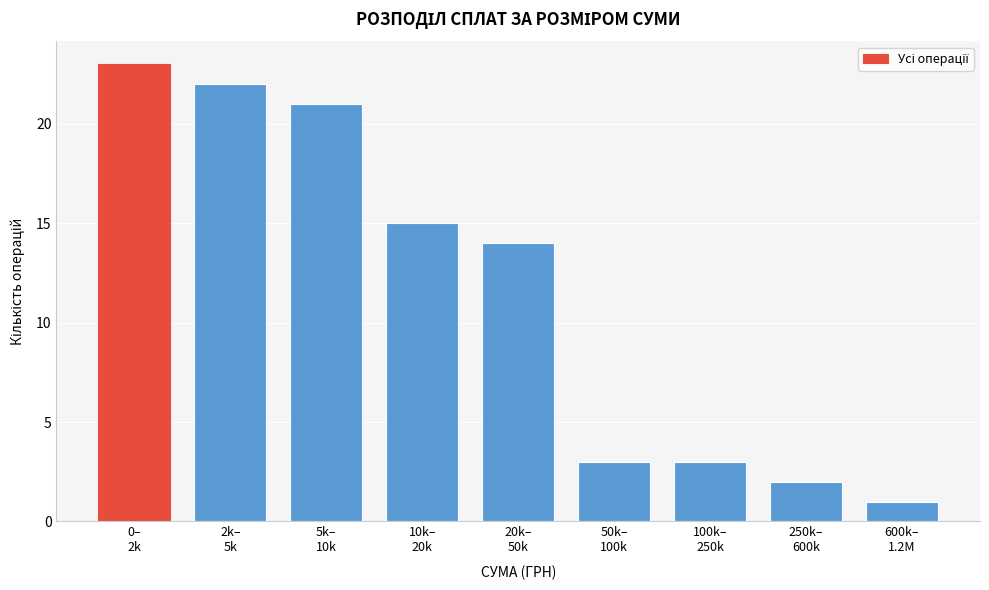

Reading right to left, what are all the values shown in this chart?

1	2	3	3	14	15	21	22	23